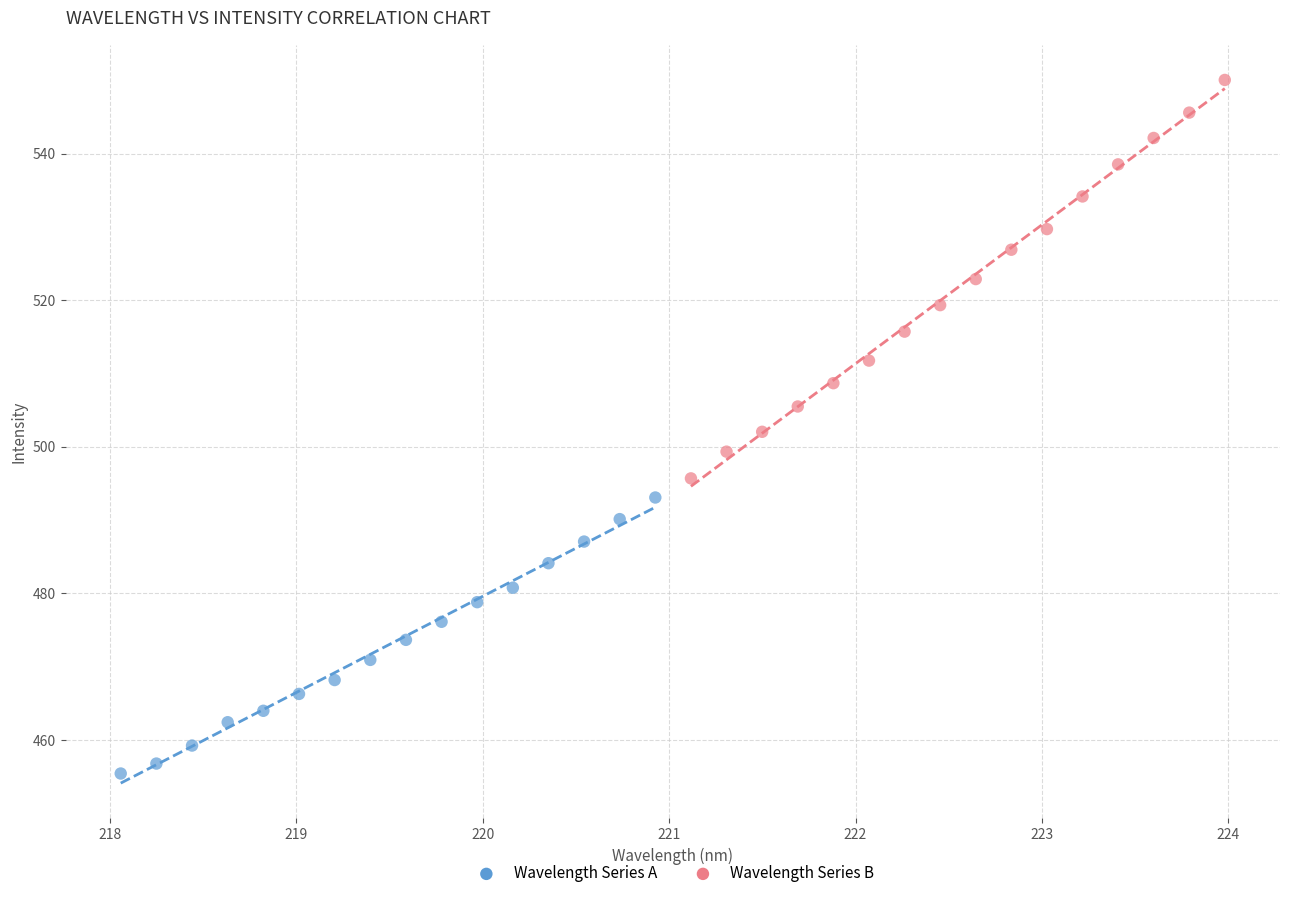

Which series has the largest Y range (max minus min)?

Wavelength Series B